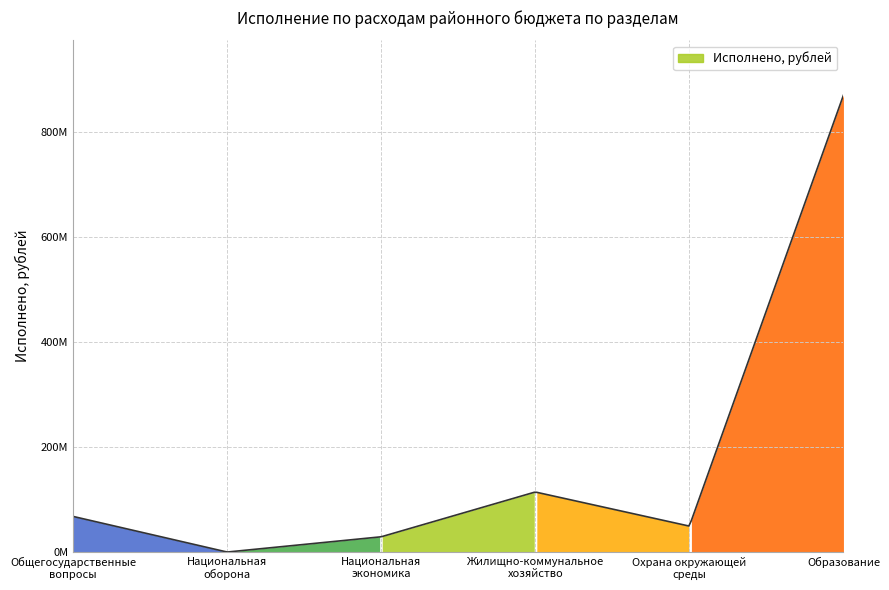

How many points are lower than both their immediate neighbors (excluding endpoints)?

2